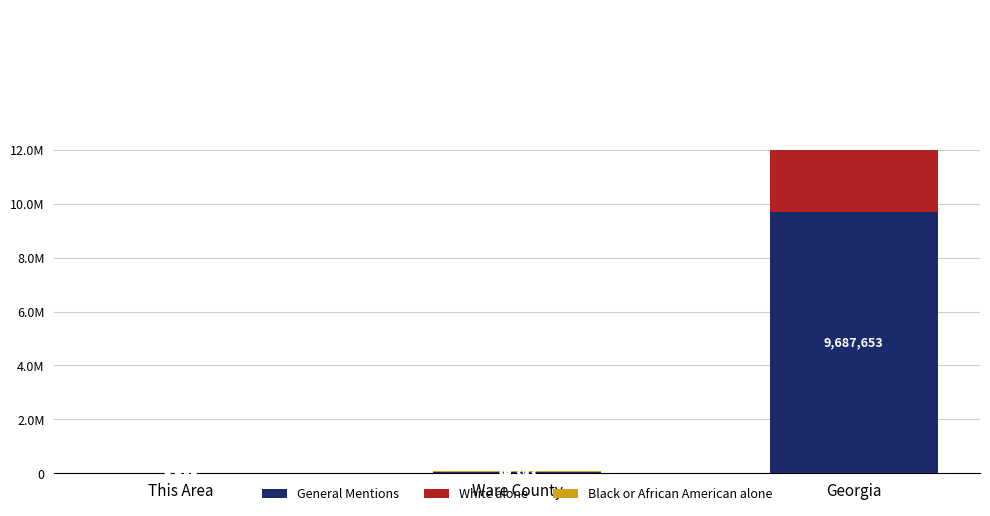

What position from the left is Georgia?

3